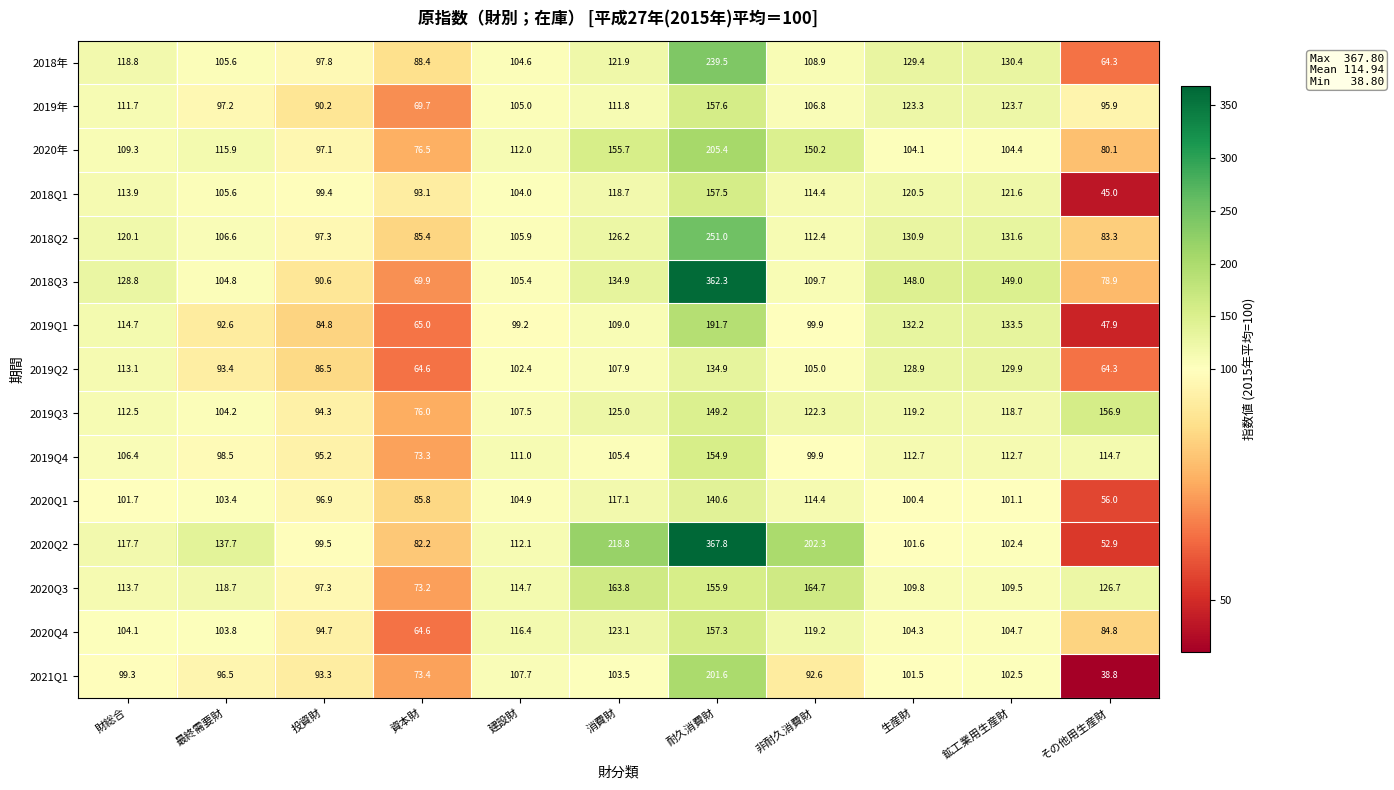

What is the smallest value displayed?

38.8